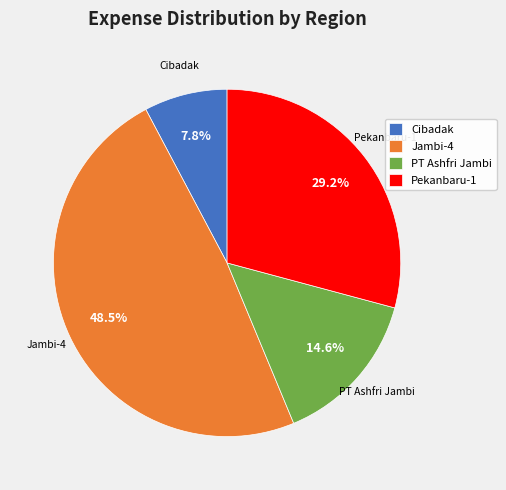

Is there any slice that represents more than half of the pie?

No